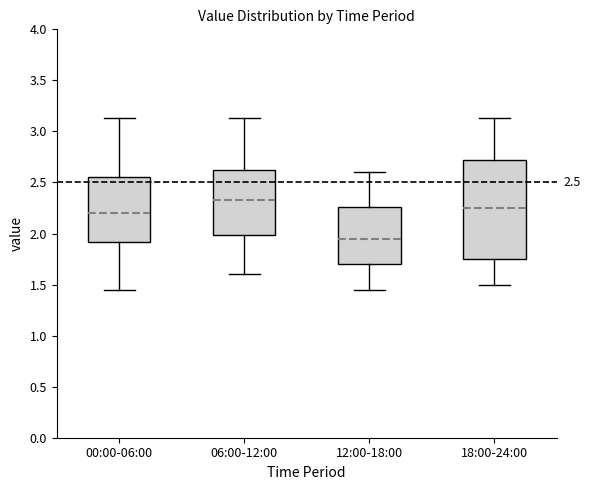

Which box's median line is the lowest?

12:00-18:00